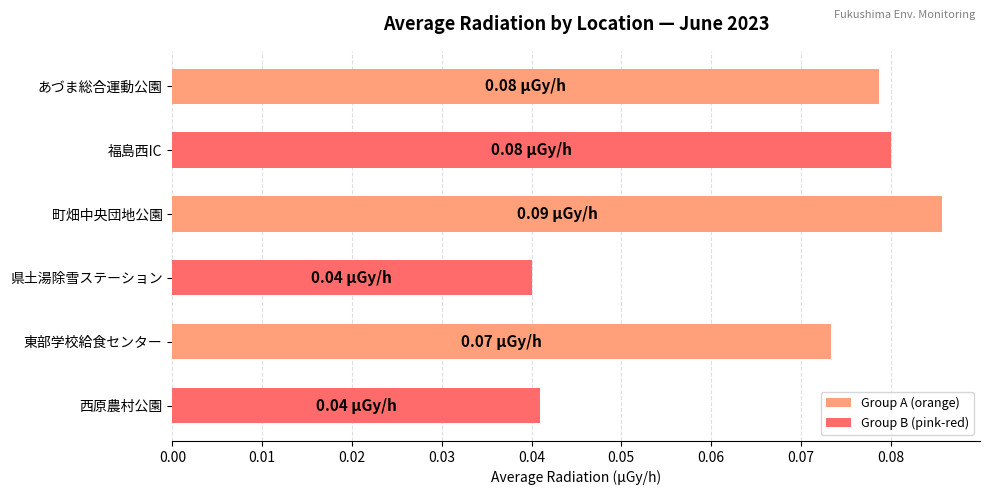

What is the label of the 2nd bar from the top?

福島西IC